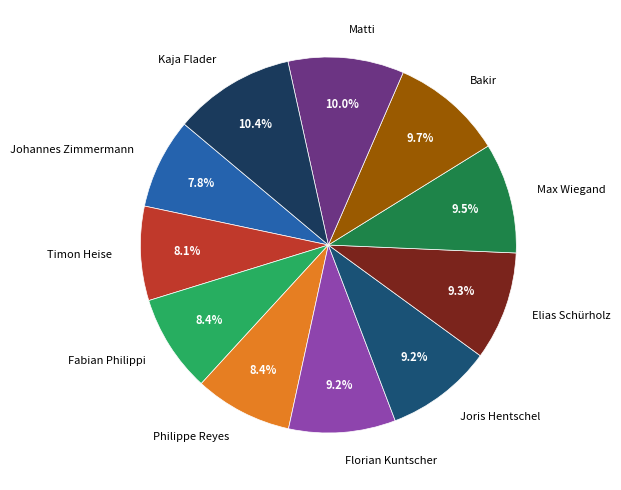

What percentage do Max Wiegand and Kaja Flader together represent?

19.9%